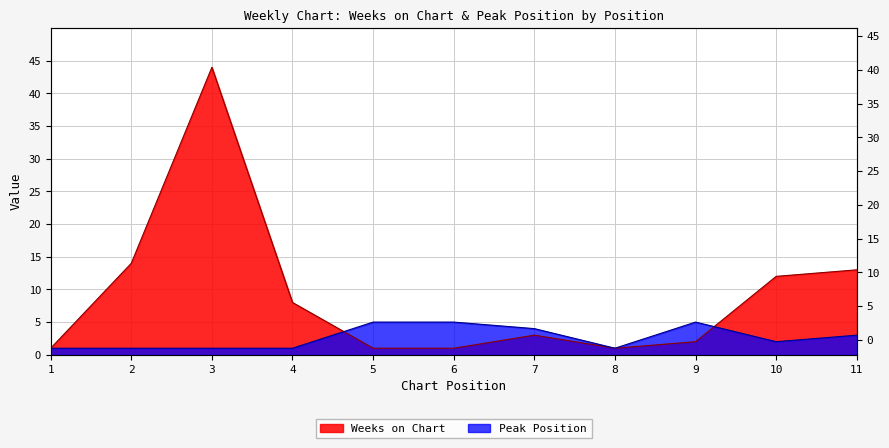

What is the value of the Peak Position point at the 10th from the left?

2